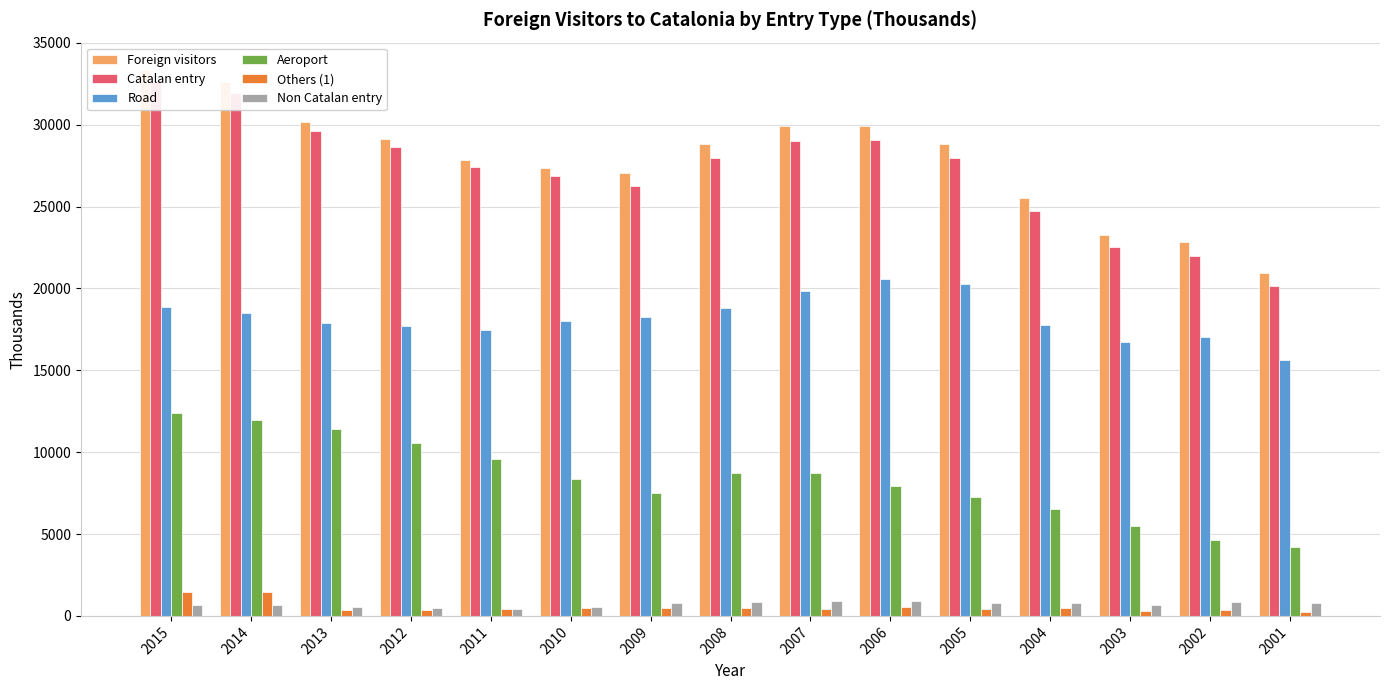

Reading left to right, transcribe all the data shown in this chart.

Foreign visitors: 2015=33349.3	2014=32601.7	2013=30154.0	2012=29126.9	2011=27869.4	2010=27387.9	2009=27048.8	2008=28813.8	2007=29935.7	2006=29951.6	2005=28800.2	2004=25531.8	2003=23239.7	2002=22825.2	2001=20931.3
Catalan entry: 2015=32707.8	2014=31936.8	2013=29614.8	2012=28635.1	2011=27445.8	2010=26861.7	2009=26245.0	2008=27988.9	2007=29014.0	2006=29049.8	2005=27993.3	2004=24755.8	2003=22557.7	2002=22001.2	2001=20151.8
Road: 2015=18888.9	2014=18504.0	2013=17886.4	2012=17682.4	2011=17483.7	2010=18006.5	2009=18265.2	2008=18816.4	2007=19862.6	2006=20583.7	2005=20269.0	2004=17785.8	2003=16754.4	2002=17065.4	2001=15660.6
Aeroport: 2015=12384.5	2014=11959.8	2013=11392.3	2012=10587.4	2011=9562.9	2010=8355.6	2009=7527.4	2008=8706.6	2007=8703.2	2006=7921.6	2005=7291.7	2004=6506.3	2003=5474.8	2002=4605.8	2001=4232.3
Others (1): 2015=1434.4	2014=1472.9	2013=336.1	2012=365.4	2011=399.2	2010=499.6	2009=452.5	2008=465.9	2007=448.2	2006=544.5	2005=432.7	2004=463.8	2003=328.4	2002=330.0	2001=259.0
Non Catalan entry: 2015=641.5	2014=665.0	2013=539.3	2012=491.7	2011=423.7	2010=526.2	2009=803.8	2008=824.8	2007=921.7	2006=901.8	2005=806.9	2004=776.0	2003=682.0	2002=824.0	2001=779.4